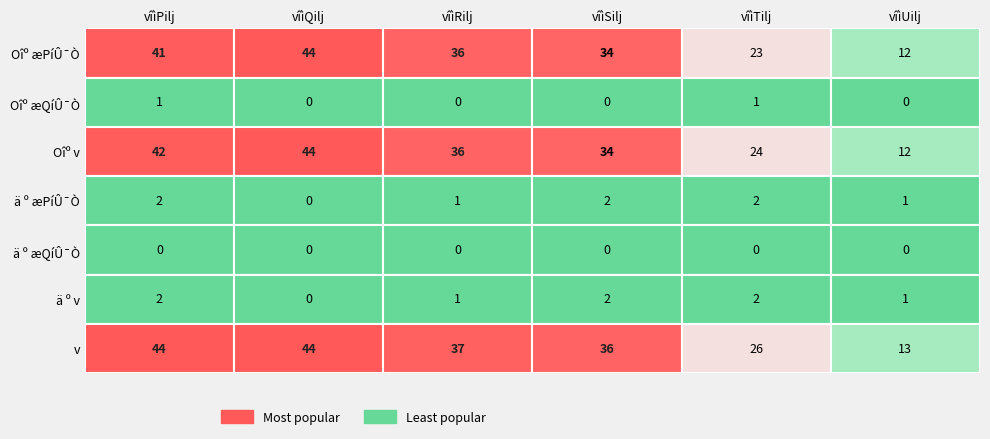

The value of vîìRilj at 4 is 21. True or false?

False